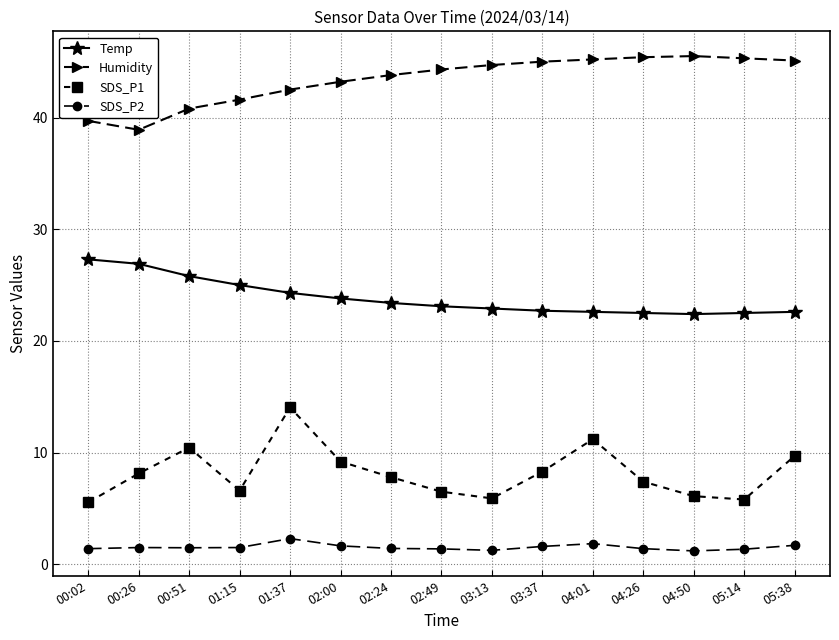

True or false: Humidity and SDS_P2 cross at least once.

False